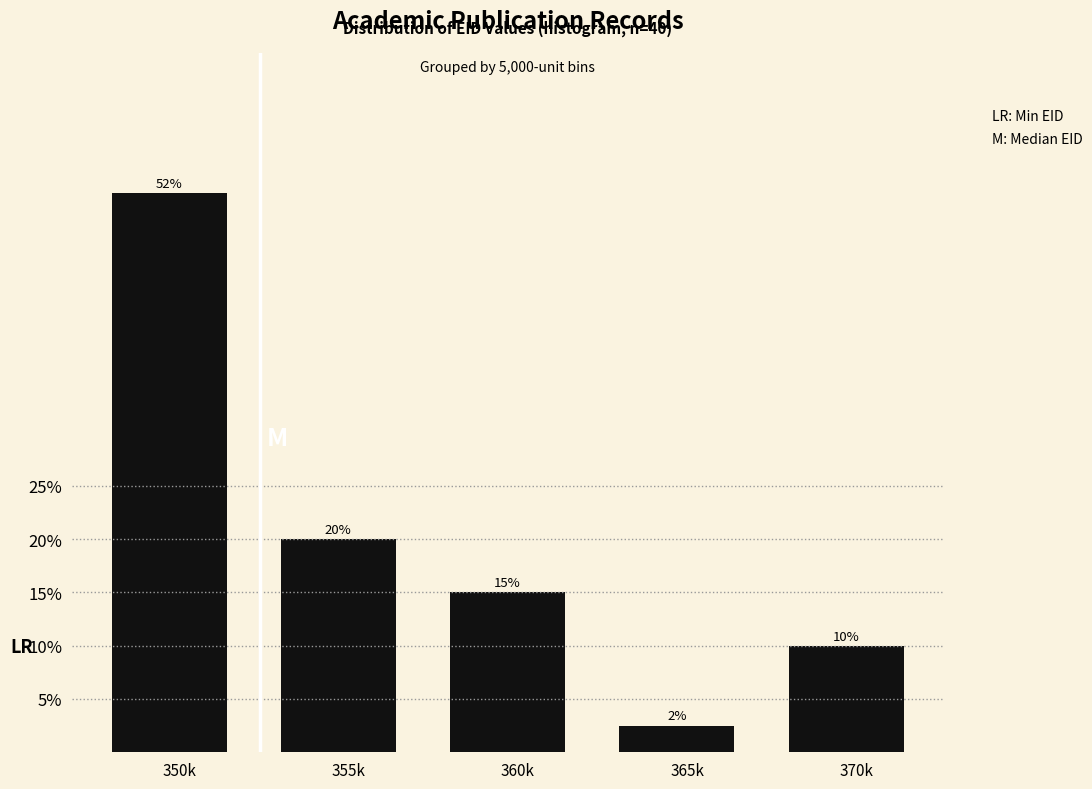

Which label corresponds to the largest value in the chart?

350k